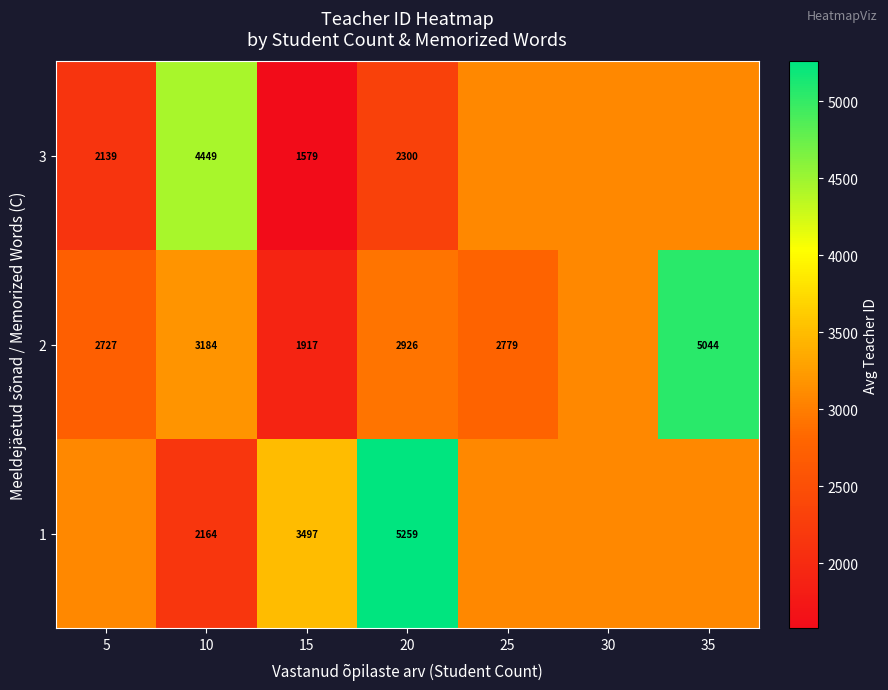

Is the value of 2 at 5 greater than the value of 3 at 10?

No